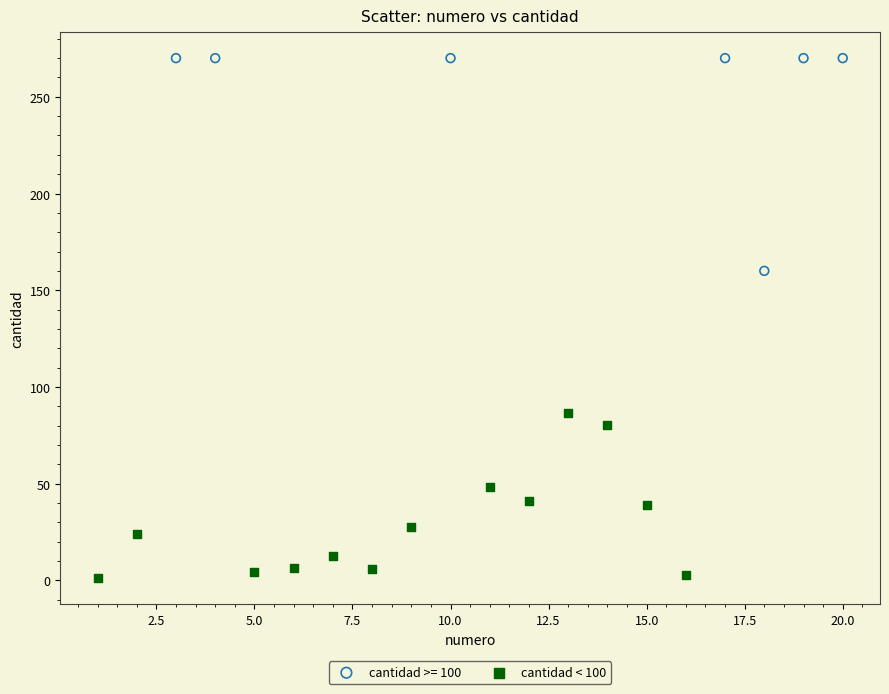

Which series has the widest spread of Y values?

cantidad >= 100